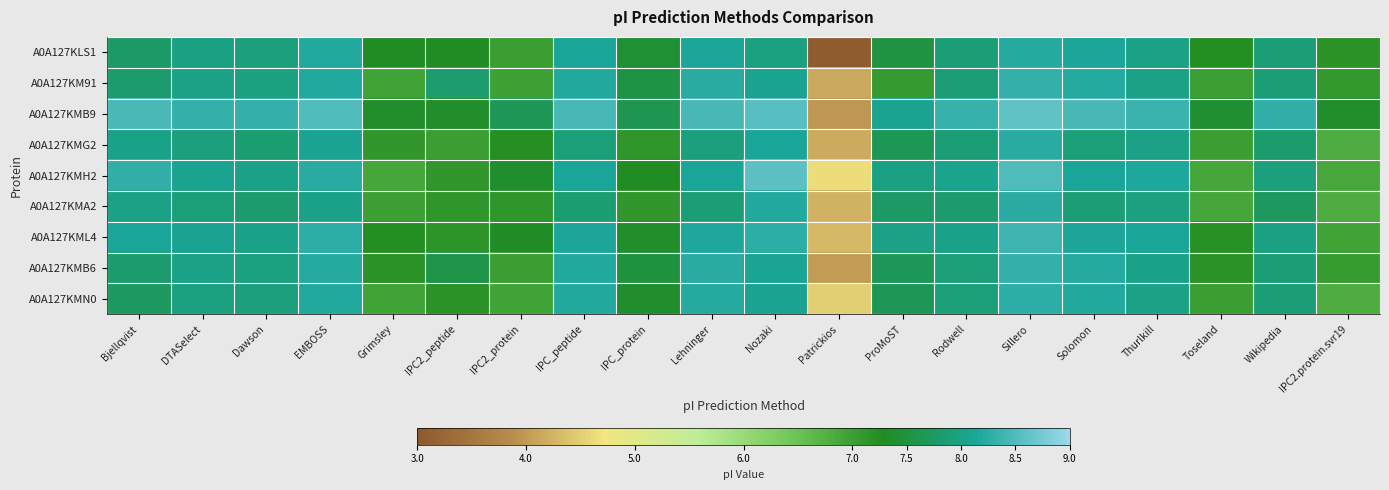

At which category is the sum across all series the highest?

Sillero